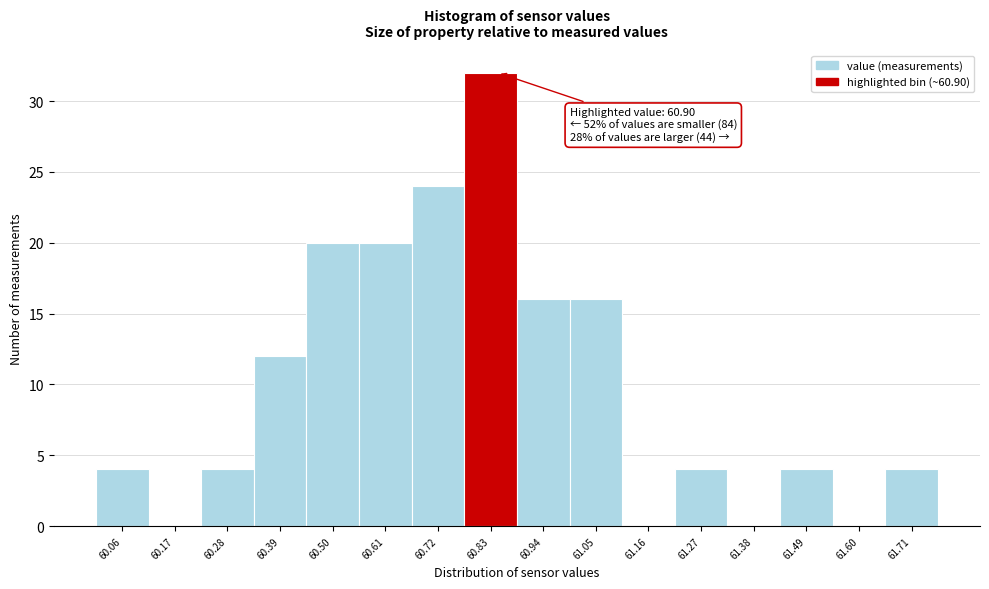

Reading left to right, transcribe all the data shown in this chart.

60.06=4	60.17=0	60.28=4	60.39=12	60.50=20	60.61=20	60.72=24	60.83=32	60.94=16	61.05=16	61.16=0	61.27=4	61.38=0	61.49=4	61.60=0	61.71=4